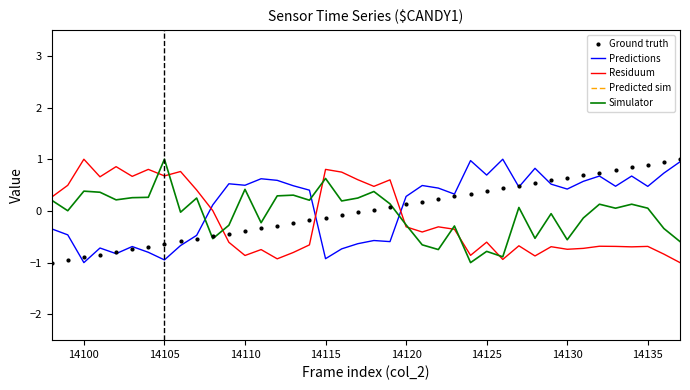

At how many categories does at least one series exceed 0?

40